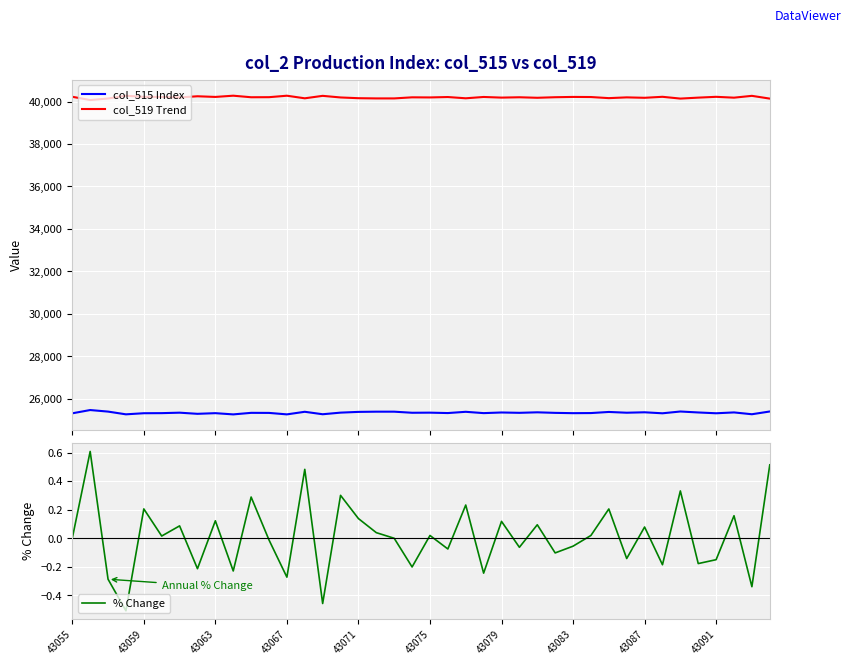

How many series are shown in this chart?

3